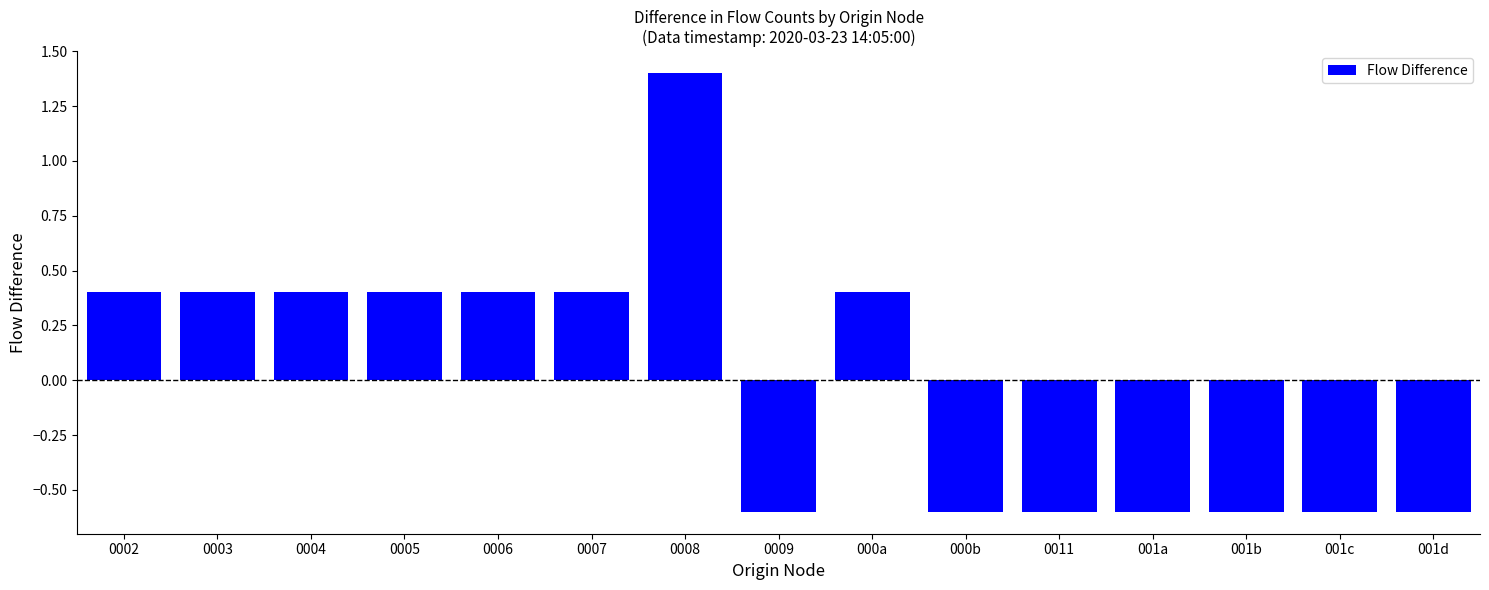

What position from the right is 0007?

10